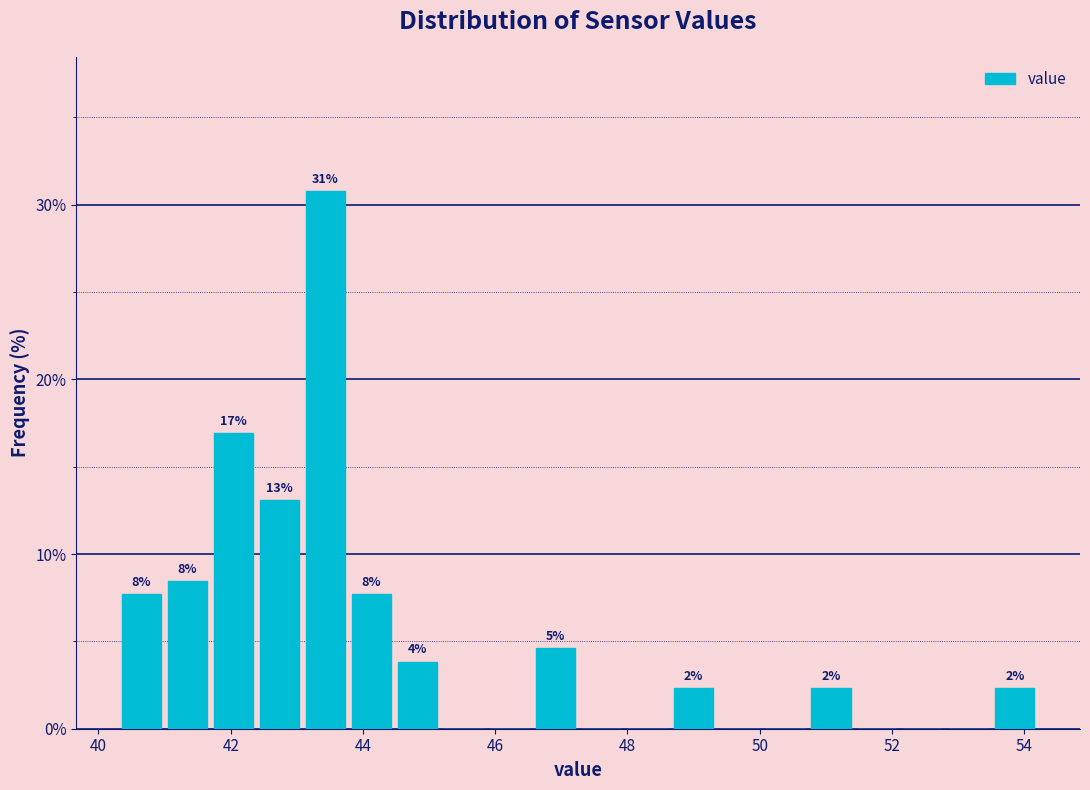

Around what value on the x-axis is the tallest bar? Give the approximate position of its centre, as read against the axis.

43.4